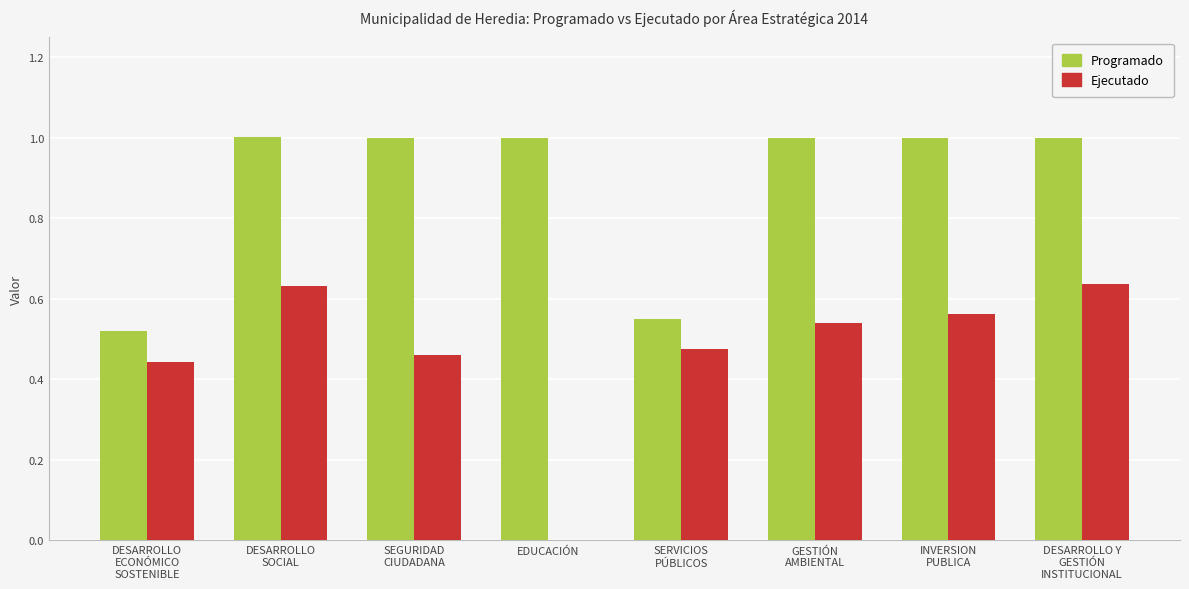

What is the greatest value displayed?

1.0